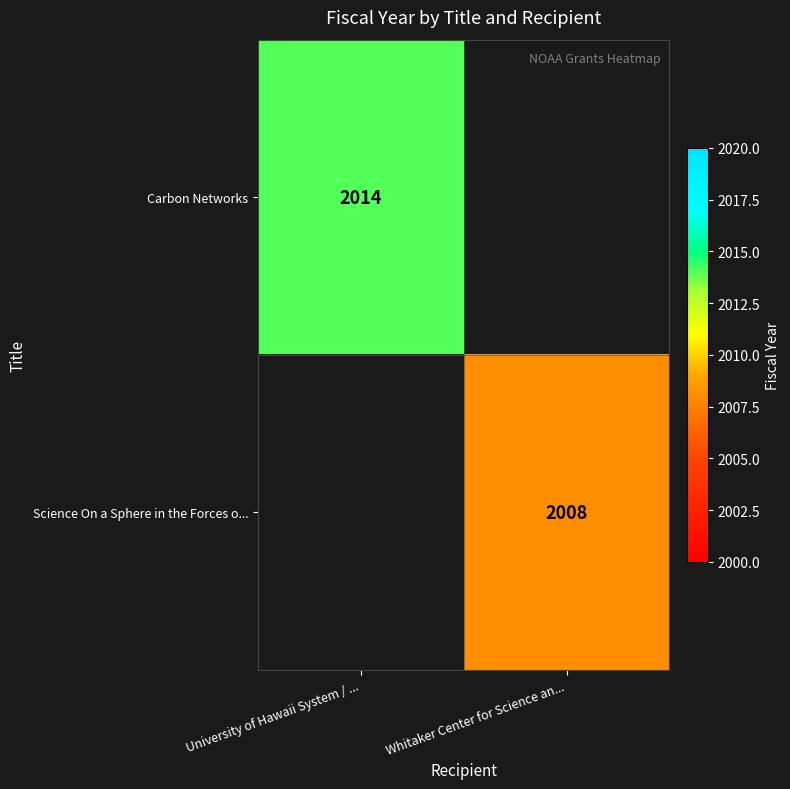

Which has a higher value, Whitaker Center for Science an... or University of Hawaii System / ...?

University of Hawaii System / ...